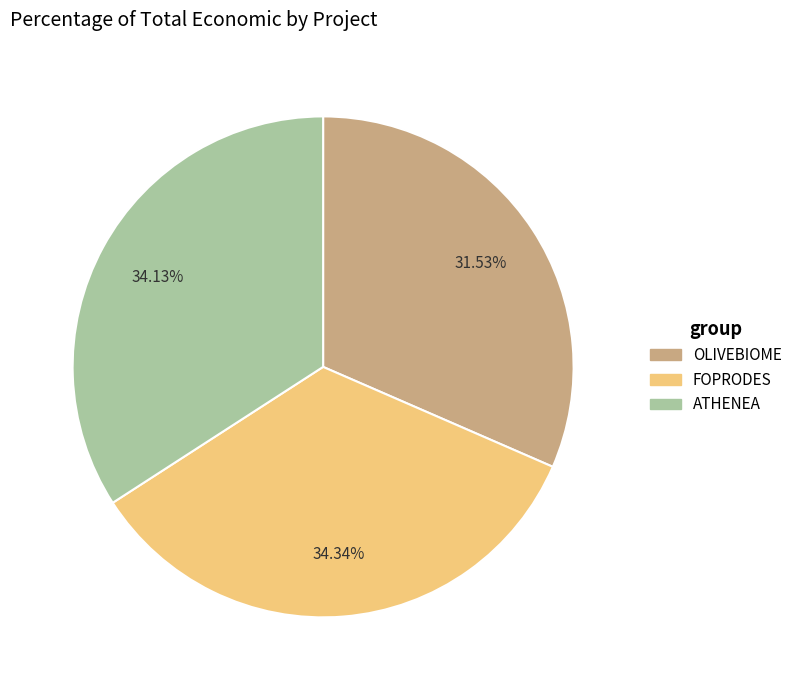

Approximately how many times larger is the value at FOPRODES compared to OLIVEBIOME?

1.1